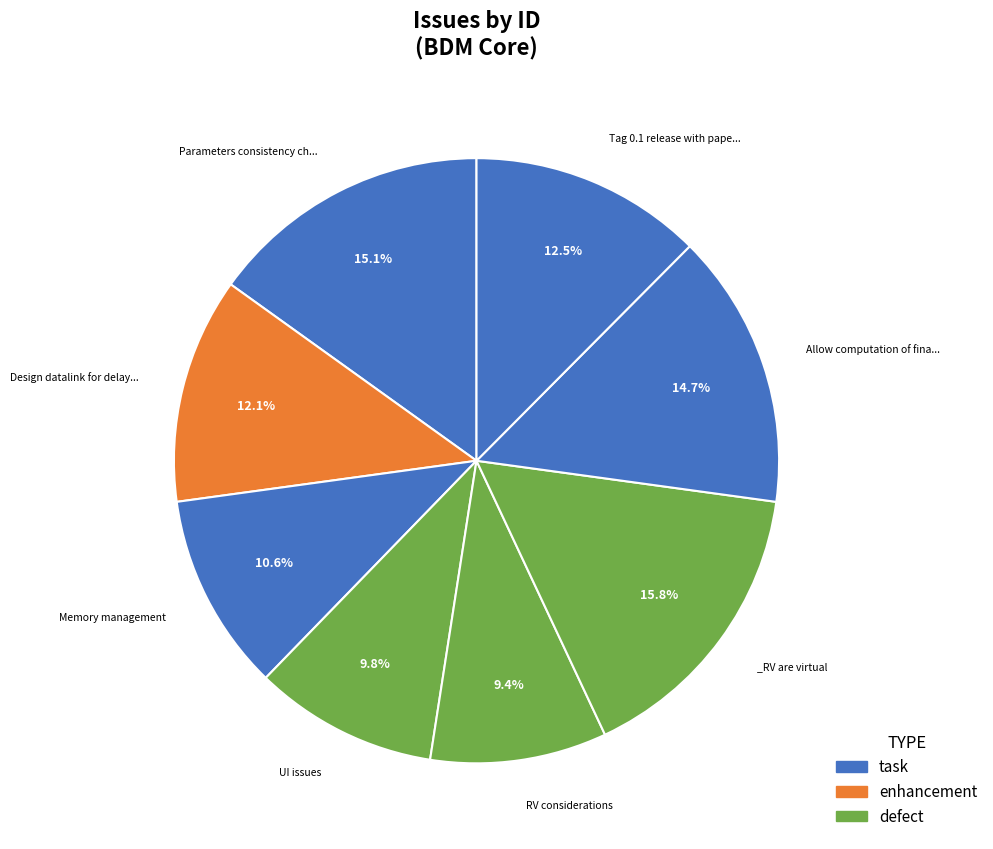

How many segments does this pie chart have?

8